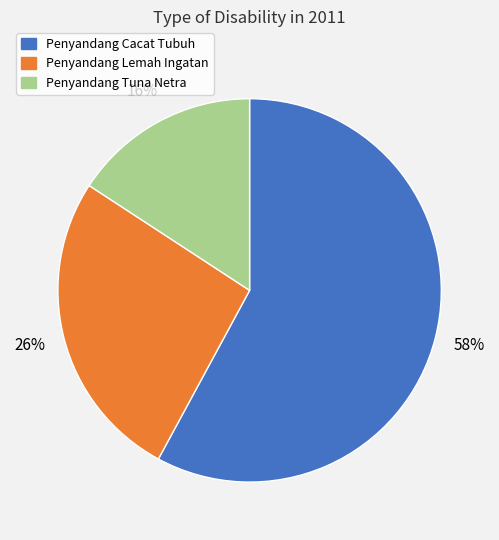

Combined, do Penyandang Lemah Ingatan and Penyandang Tuna Netra account for over 50%?

No